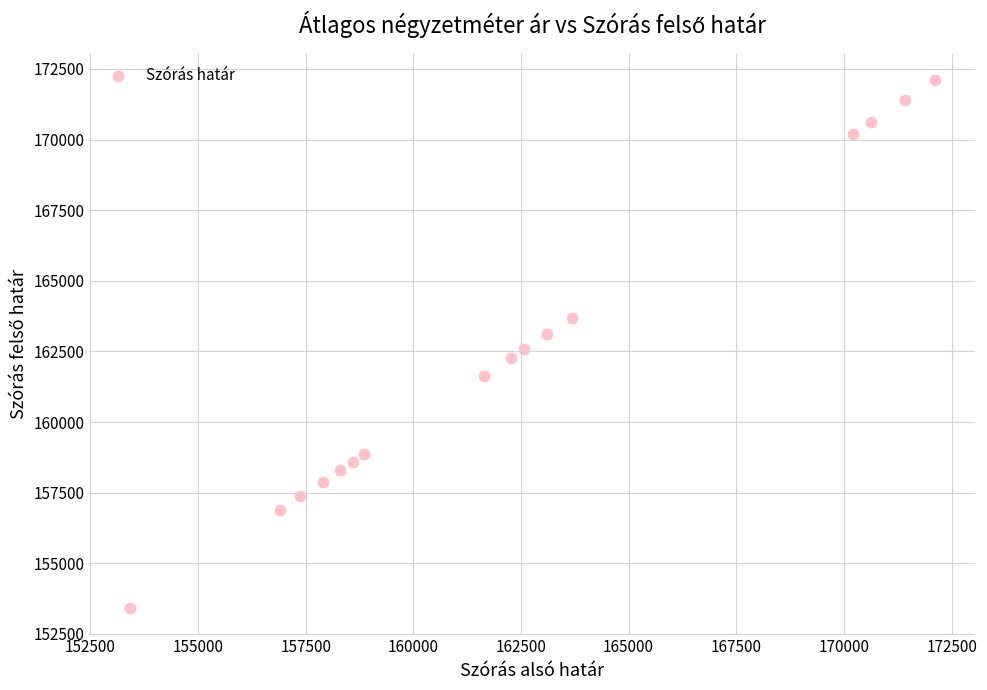

What is the range of Y values (max minus min)?

18704